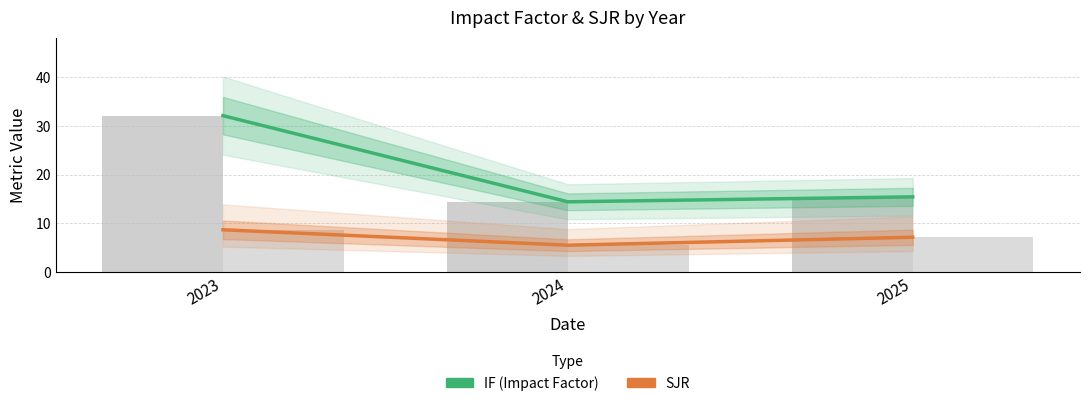

How many data points in SJR are above 7?

2